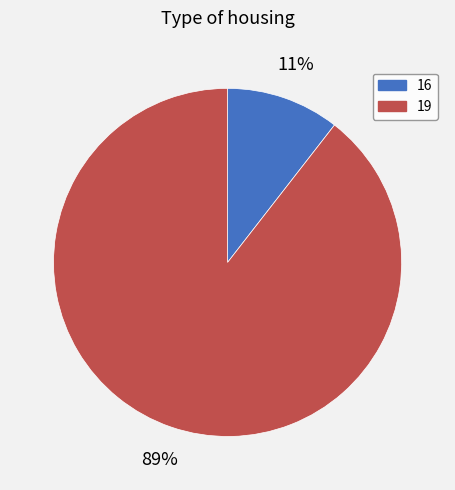

To the nearest percent, what is the average slice percentage?

50%